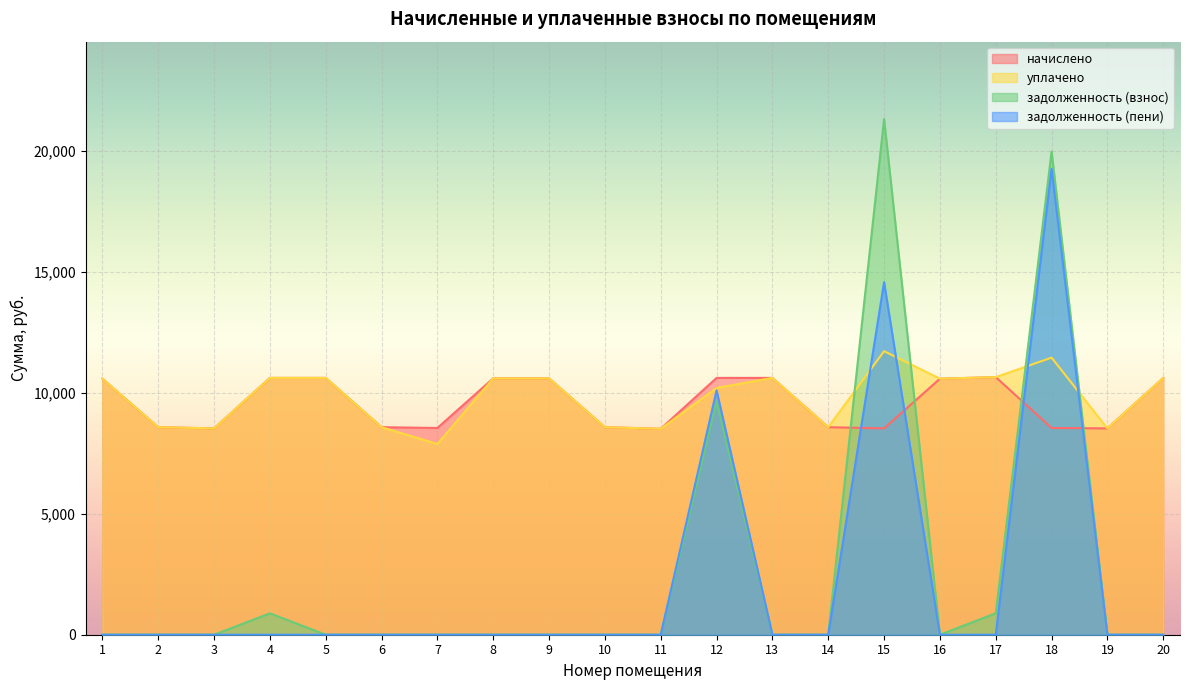

Count the number of data series in this chart.

4